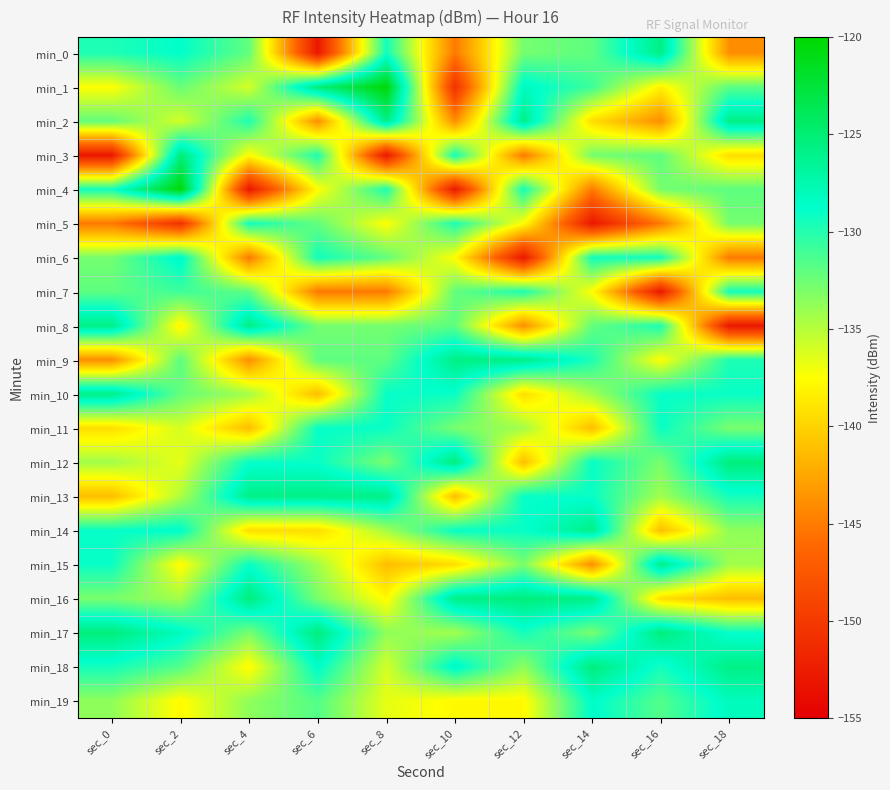

Rank the series at sec_6 from highest to lowest value.

min_1, min_17, min_13, min_18, min_11, min_12, min_6, min_3, min_19, min_9, min_5, min_8, min_16, min_15, min_4, min_14, min_10, min_2, min_7, min_0